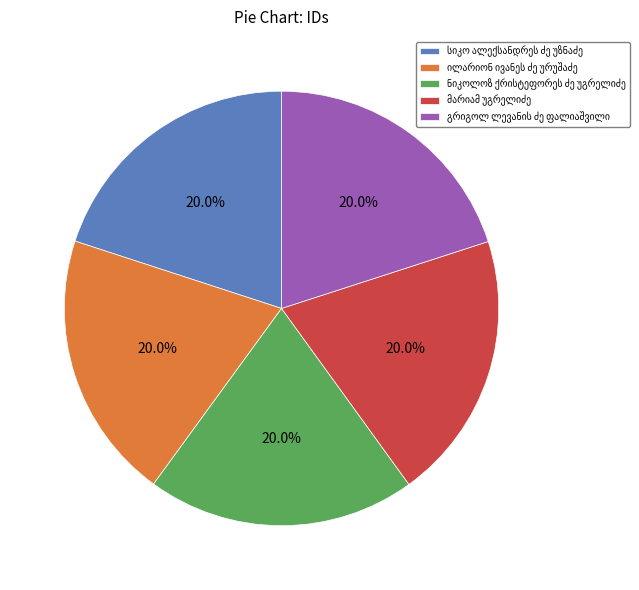

Is there a majority slice in this chart?

No